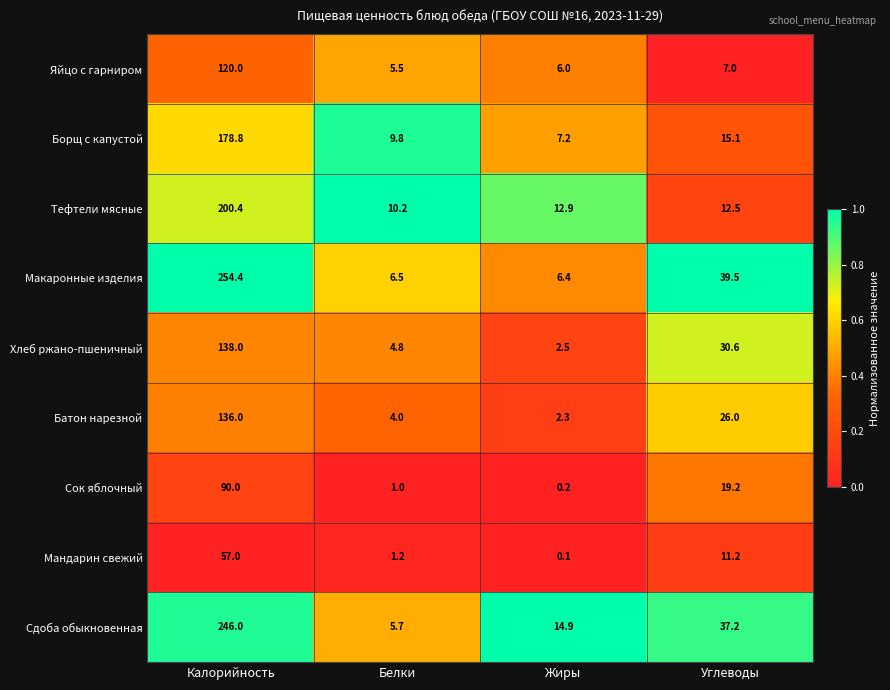

How many categories are shown in the chart?

4